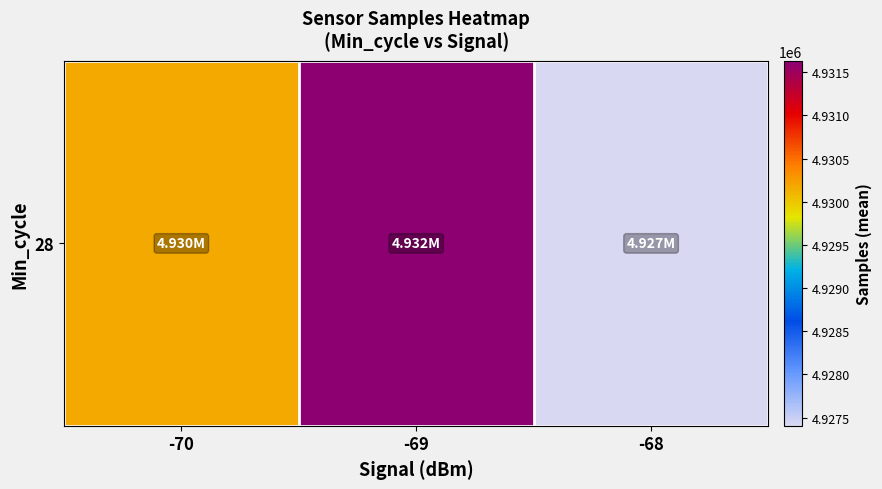

What is the difference between the maximum and second lowest values?

1459.3